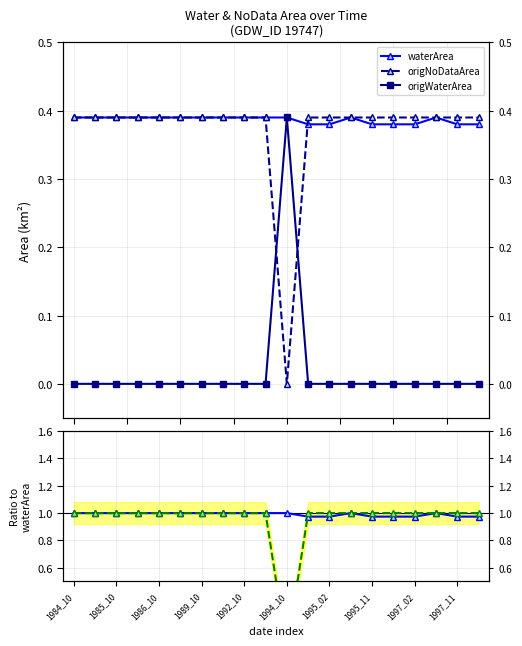

True or false: waterArea ratio and origNoDataArea ratio intersect in this chart.

True